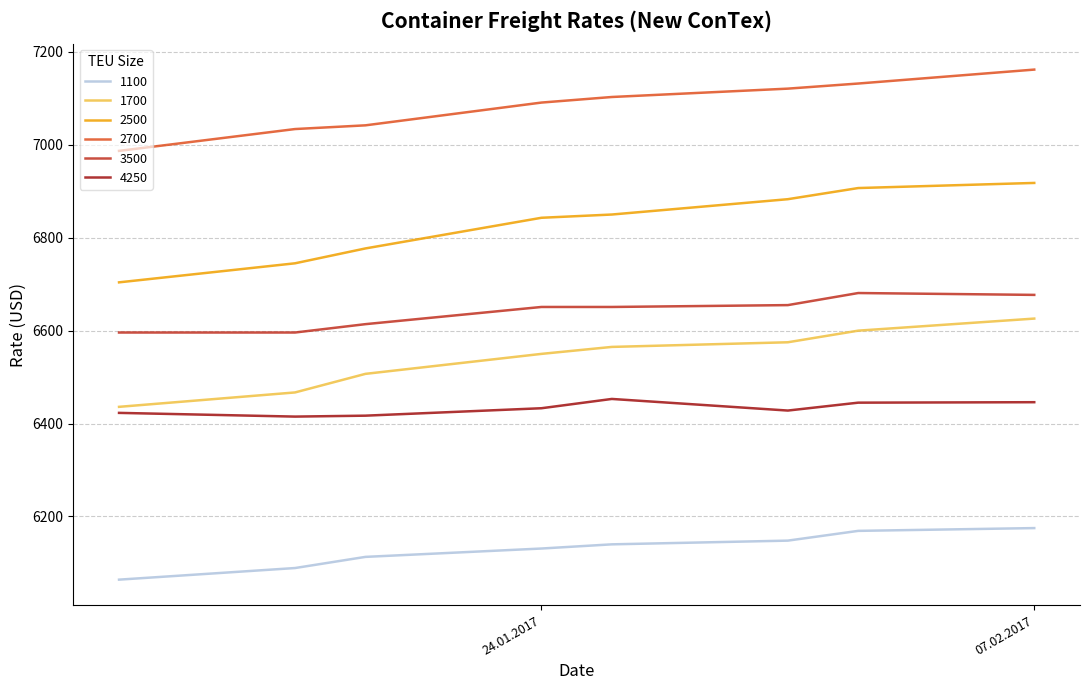

List the series in order of their peak value, lowest first.

1100, 4250, 1700, 3500, 2500, 2700